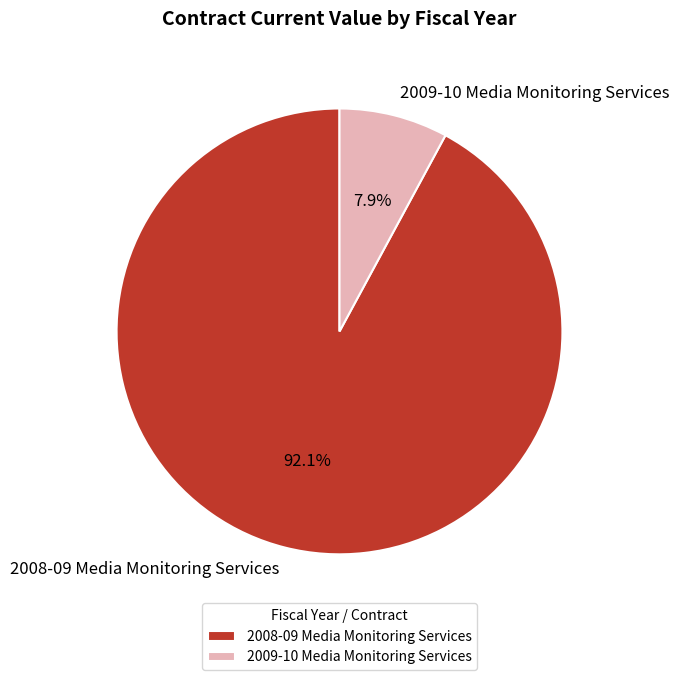

To the nearest percent, what is the average slice percentage?

50%